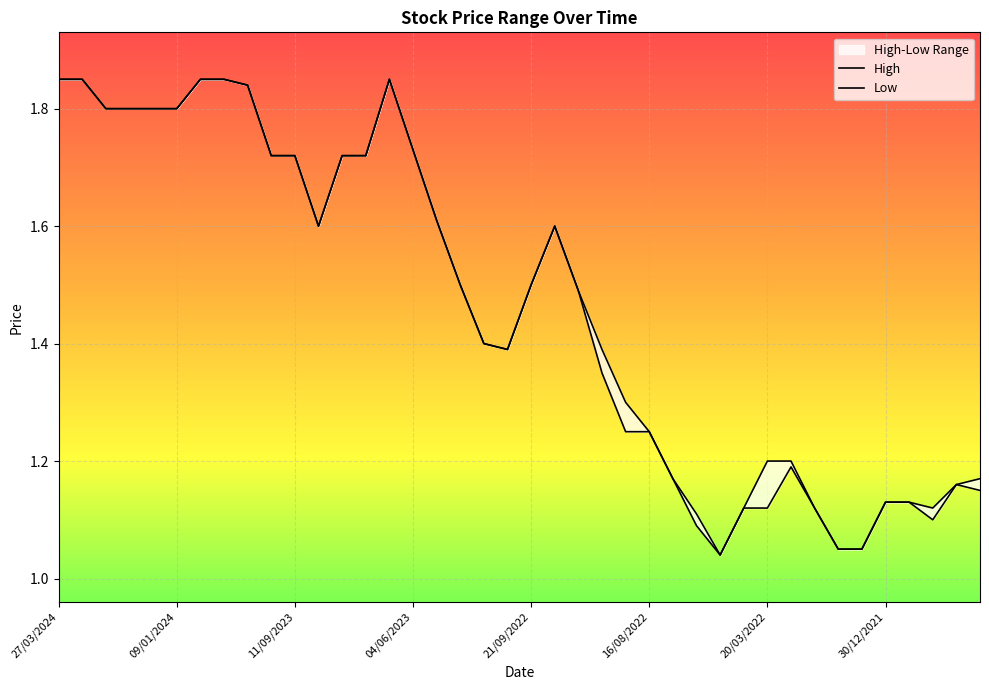

Does the chart display data point markers on the line(s)?

No